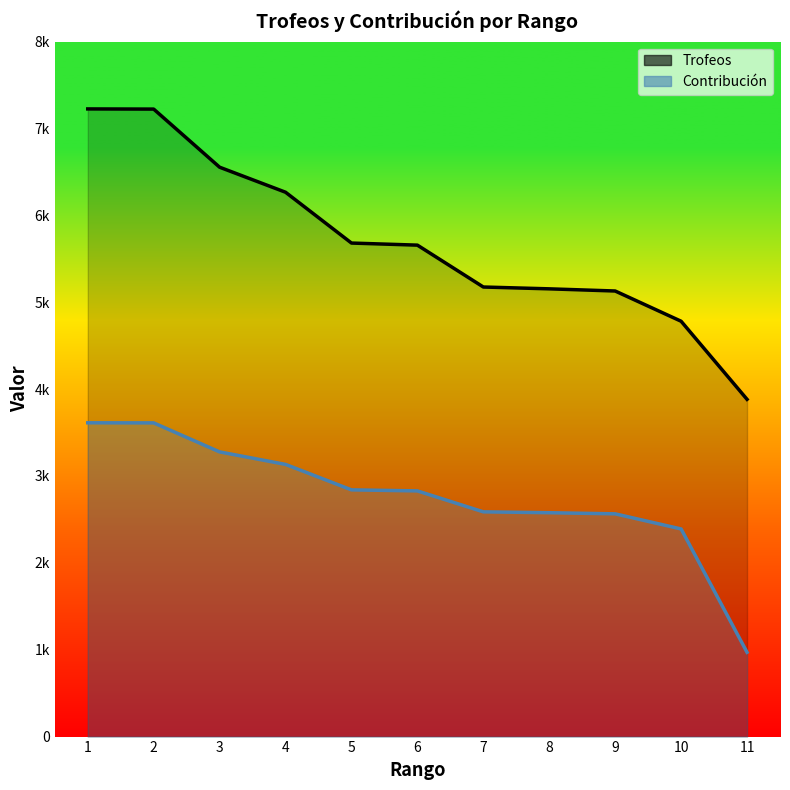

What is the value of the Contribución point at the 2nd from the left?

3611